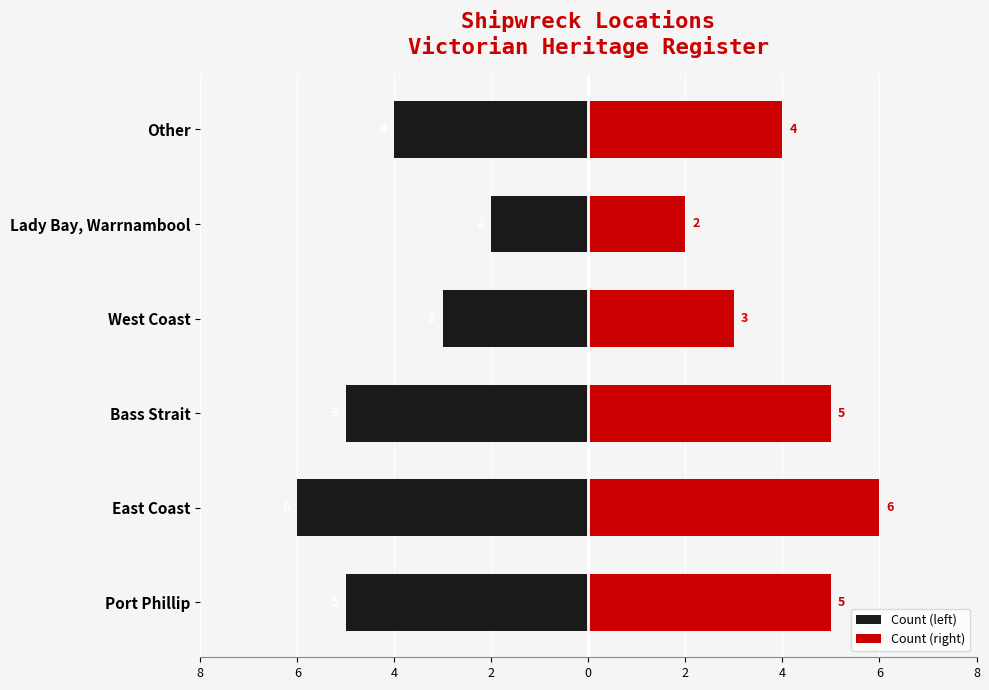

What is the sum of all Count (left) values?

-25